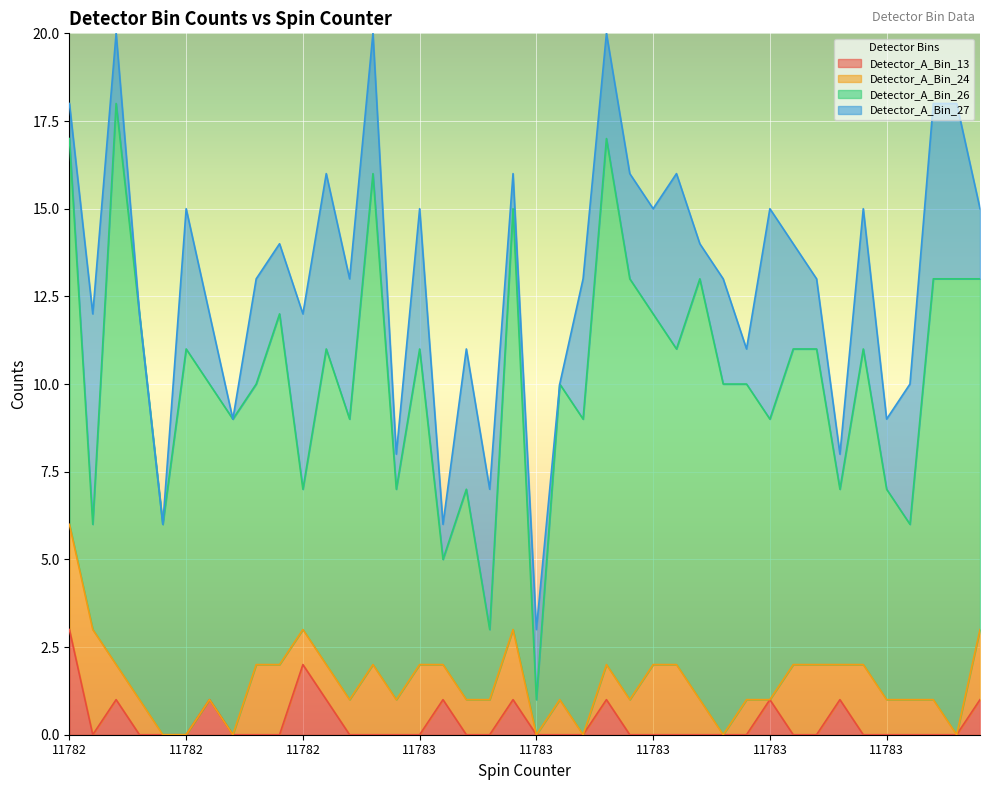

Does the chart display data point markers on the line(s)?

No